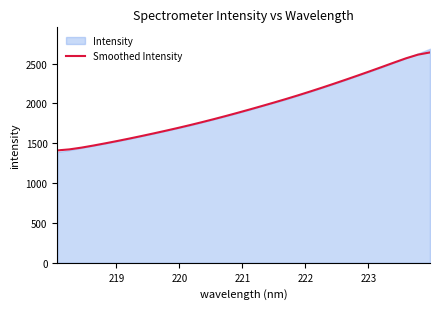

What is the difference between the second highest and minimum values?

1202.4